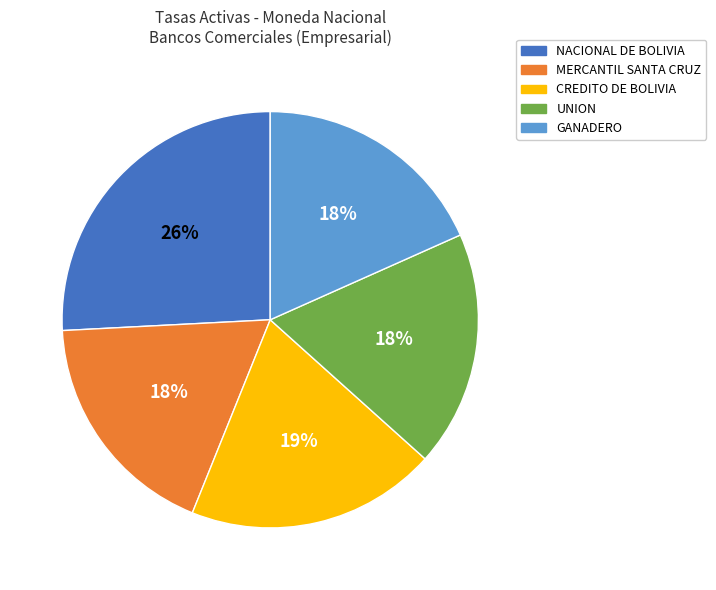

Does NACIONAL DE BOLIVIA represent more than half of the total?

No